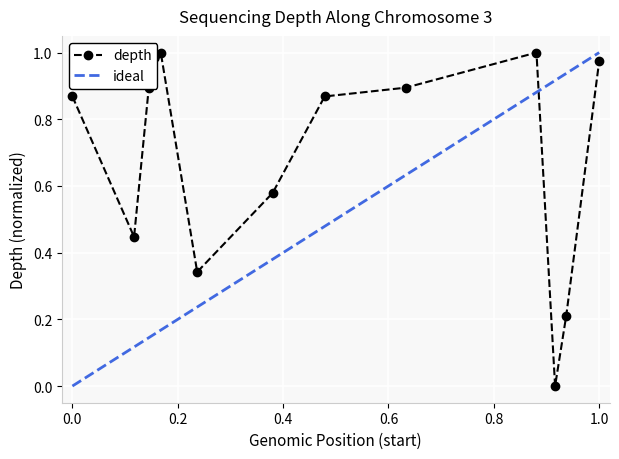

How many interior local valleys does the depth series have?

3